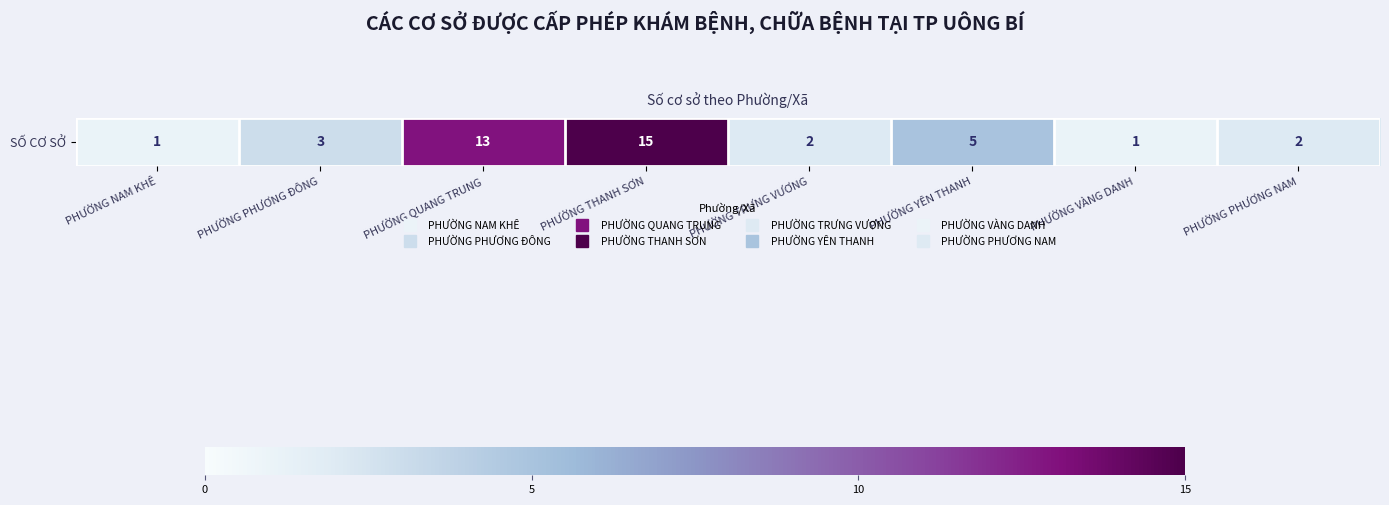

List the labels in order of value, largest first.

PHƯỜNG THANH SƠN, PHƯỜNG QUANG TRUNG, PHƯỜNG YÊN THANH, PHƯỜNG PHƯƠNG ĐÔNG, PHƯỜNG TRƯNG VƯƠNG, PHƯỜNG PHƯƠNG NAM, PHƯỜNG NAM KHÊ, PHƯỜNG VÀNG DANH